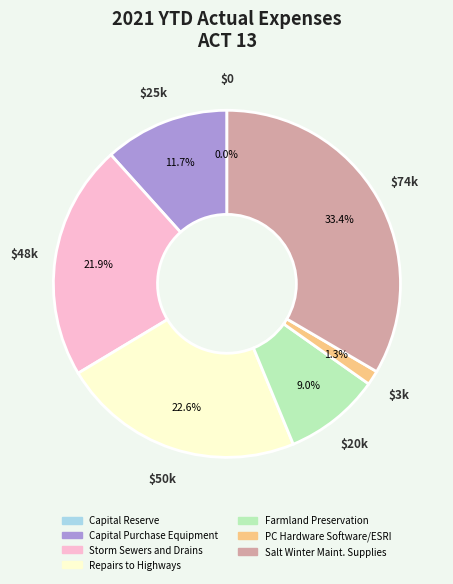

To the nearest percent, what is the difference between the largest and smallest slice percentages?

33%